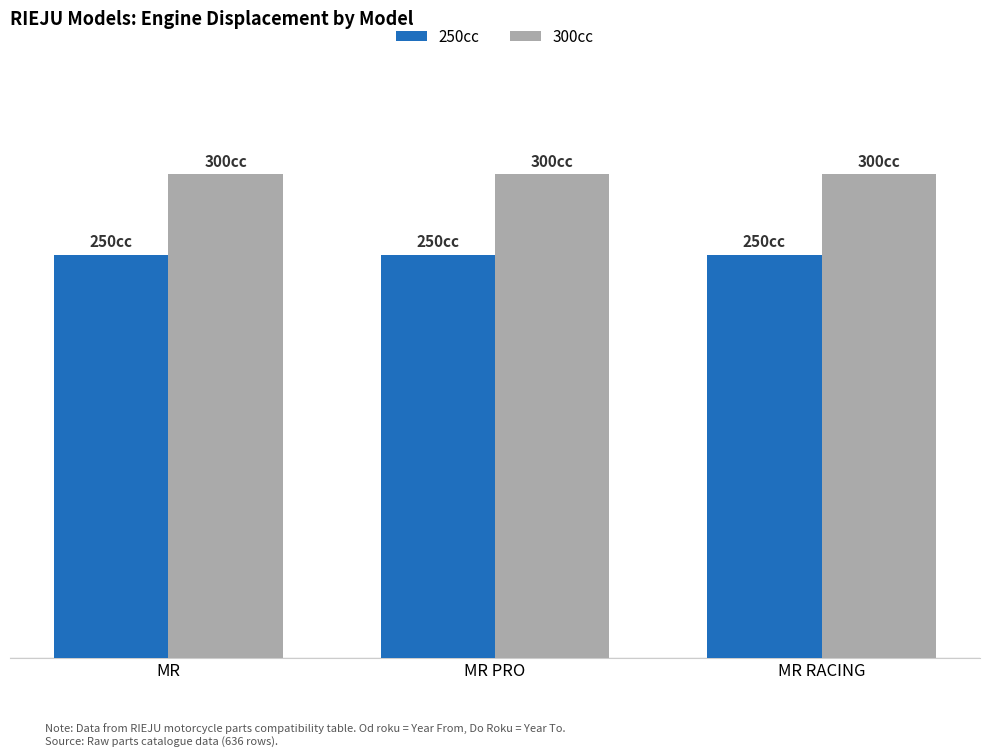

Are the bars horizontal?

No